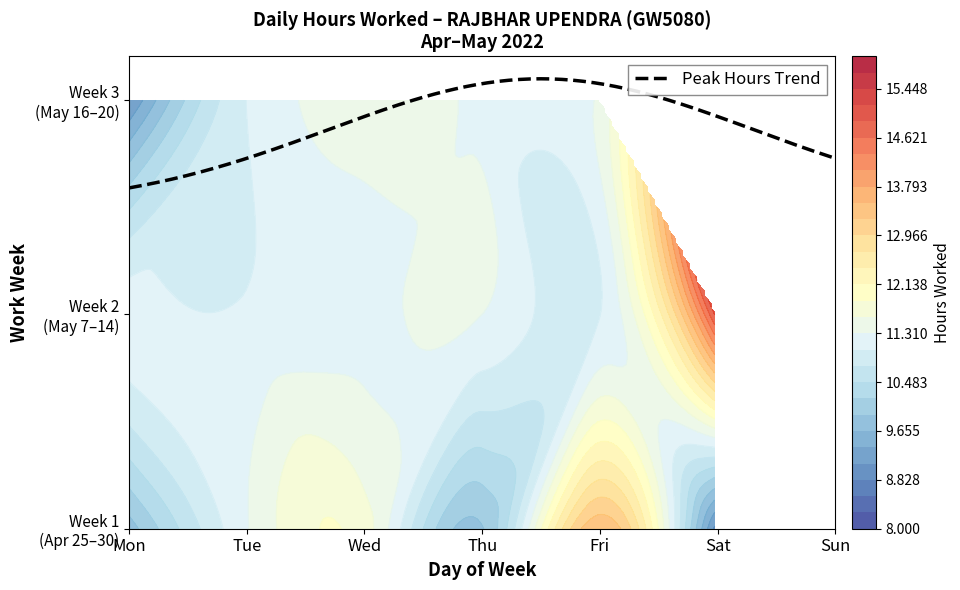

Reading left to right, list all the values displayed in this chart.

25-Mon: 9.8	0.0	0.0	0.0	0.0	0.0	0.0
26-Tue: 11.3	0.0	0.0	0.0	0.0	0.0	0.0
27-Wed: 11.7	0.0	0.0	0.0	0.0	0.0	0.0
28-Thu: 9.9	0.0	0.0	0.0	0.0	0.0	0.0
29-Fri: 13.5	0.0	0.0	0.0	0.0	0.0	0.0
30-Sat: 8.9	0.0	0.0	0.0	0.0	0.0	0.0
07-Sat: 10.8	0.0	0.0	0.0	0.0	0.0	0.0
09-Mon: 11.2	0.0	0.0	0.0	0.0	0.0	0.0
10-Tue: 11.1	0.0	0.0	0.0	0.0	0.0	0.0
11-Wed: 11.2	0.0	0.0	0.0	0.0	0.0	0.0
12-Thu: 11.3	0.0	0.0	0.0	0.0	0.0	0.0
13-Fri: 11.0	0.0	0.0	0.0	0.0	0.0	0.0
14-Sat: 15.1	0.0	0.0	0.0	0.0	0.0	0.0
16-Mon: 9.1	0.0	0.0	0.0	0.0	0.0	0.0
17-Tue: 11.0	0.0	0.0	0.0	0.0	0.0	0.0
18-Wed: 11.4	0.0	0.0	0.0	0.0	0.0	0.0
19-Thu: 11.2	0.0	0.0	0.0	0.0	0.0	0.0
20-Fri: 11.4	0.0	0.0	0.0	0.0	0.0	0.0